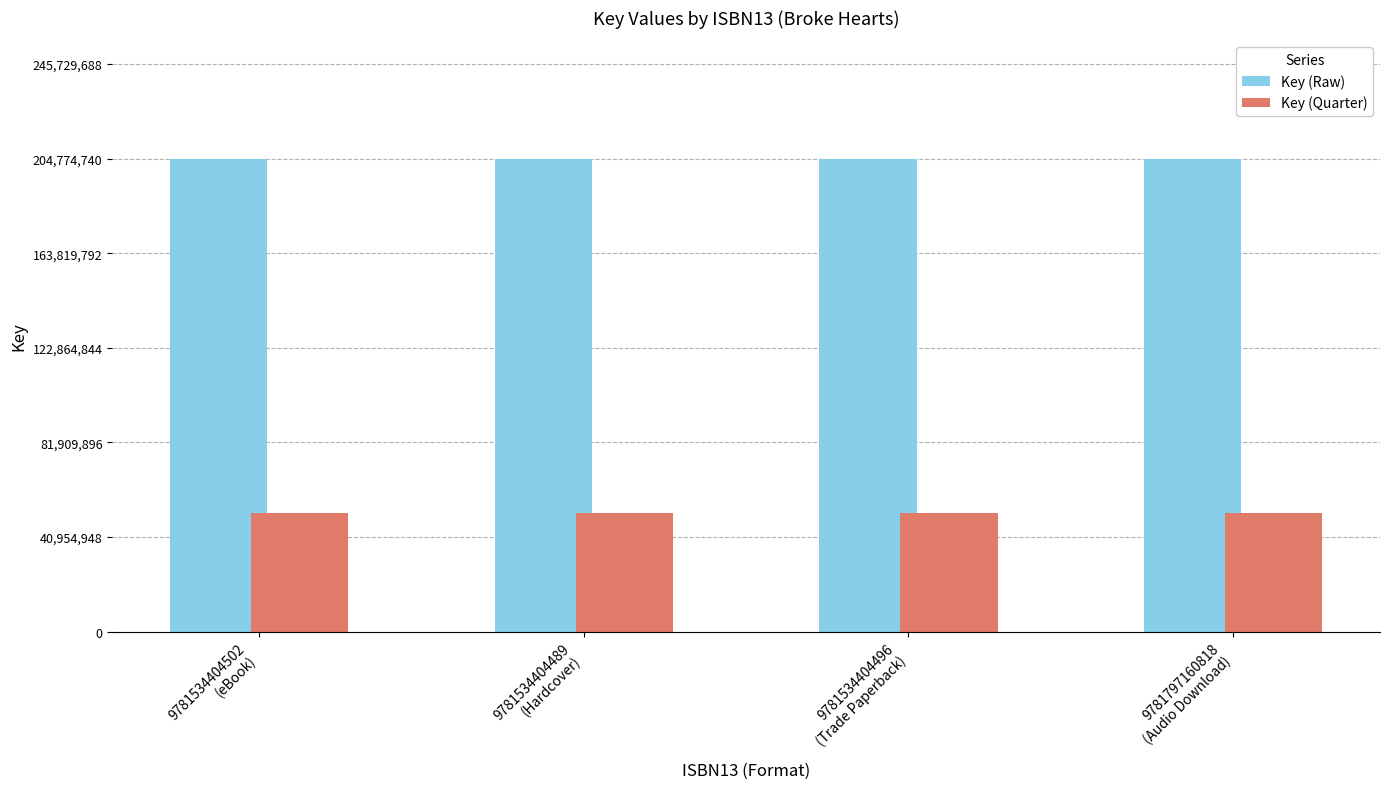

What is the maximum value for Key (Raw)?

204774740